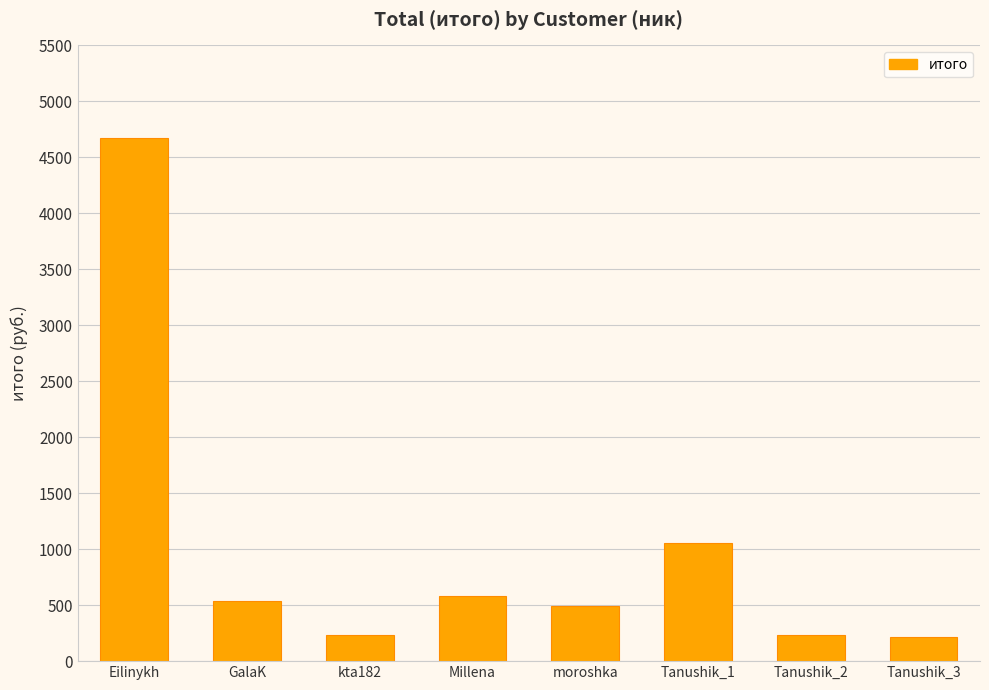

Count the number of categories in the chart.

8